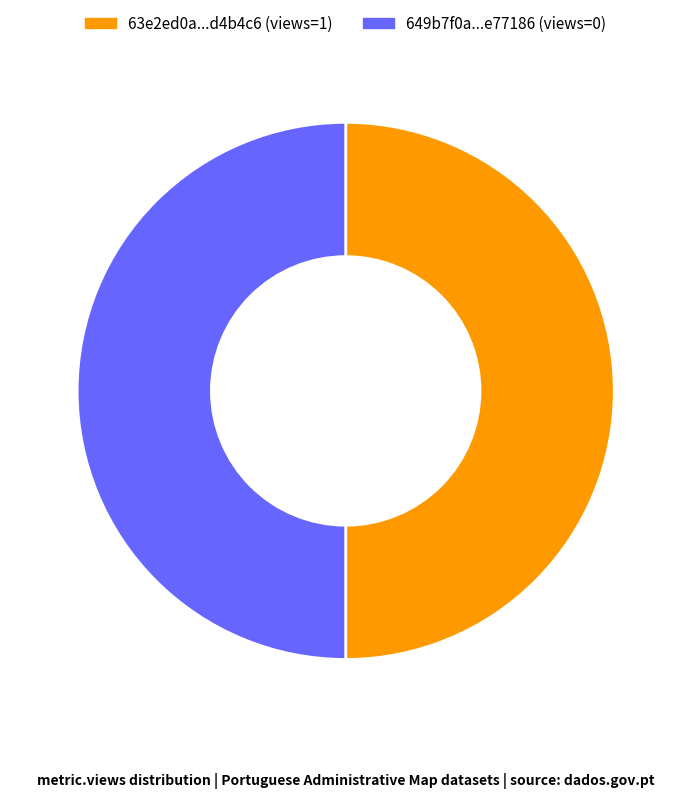

True or false: 63e2ed0a...d4b4c6 (views=1) accounts for 40% of the total.

False